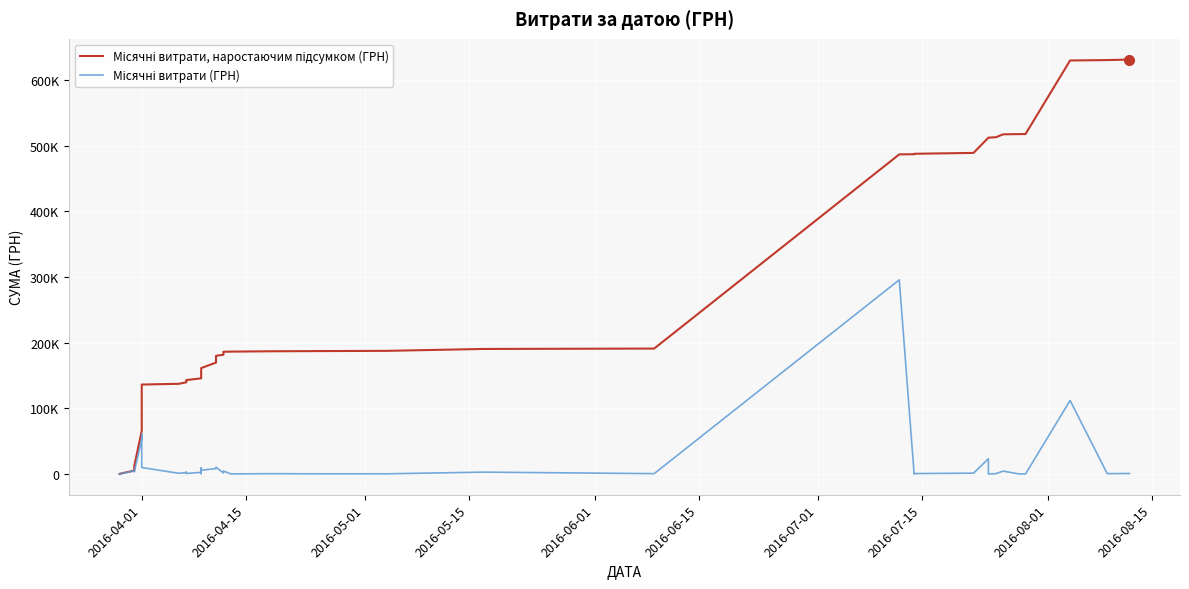

Which series has the largest total across all categories?

Місячні витрати, наростаючим підсумком (ГРН)